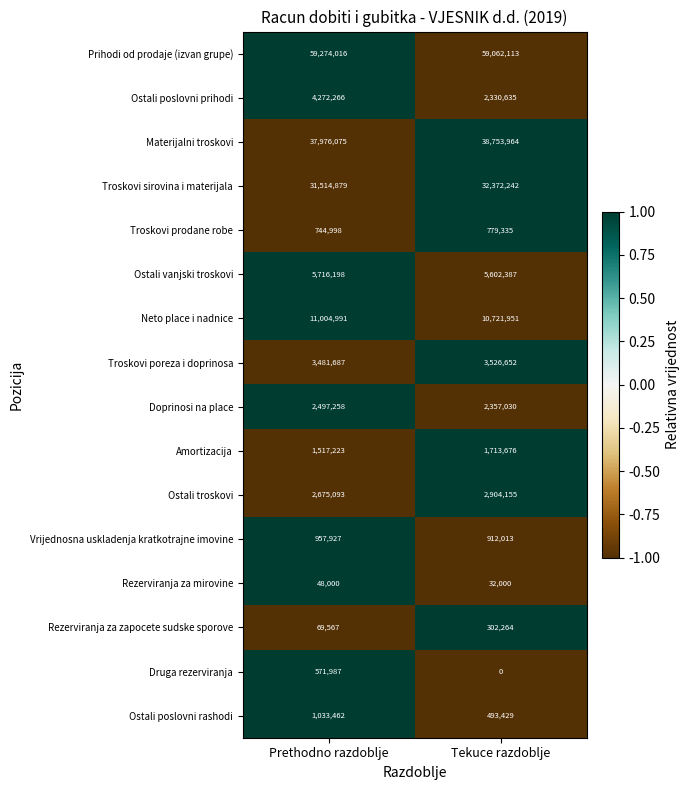

The Troskovi sirovina i materijala series shows 53388233 at Prethodno razdoblje. True or false?

False